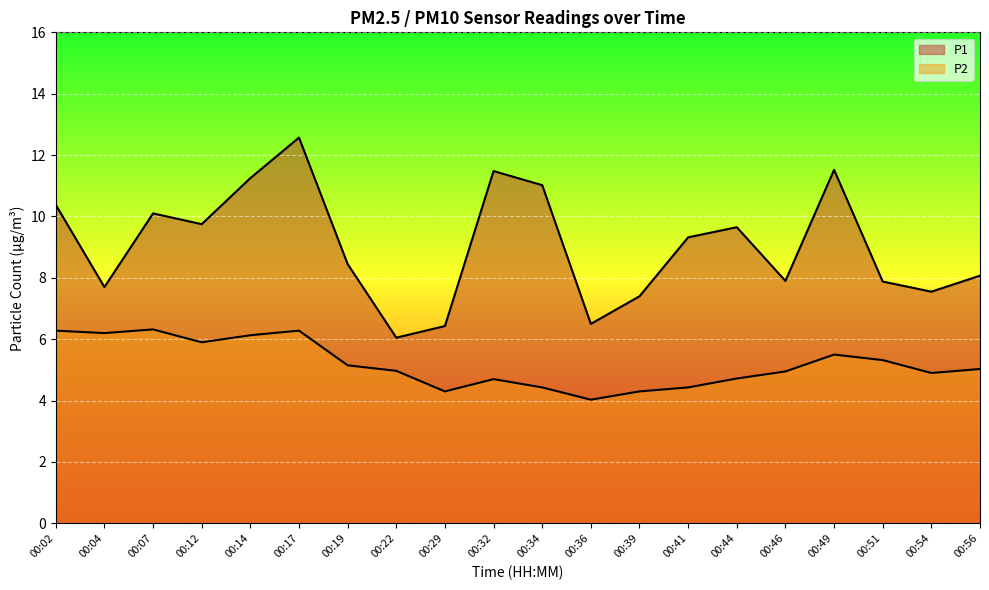

What is the difference between the P1 values at 00:17 and 00:56?

4.5